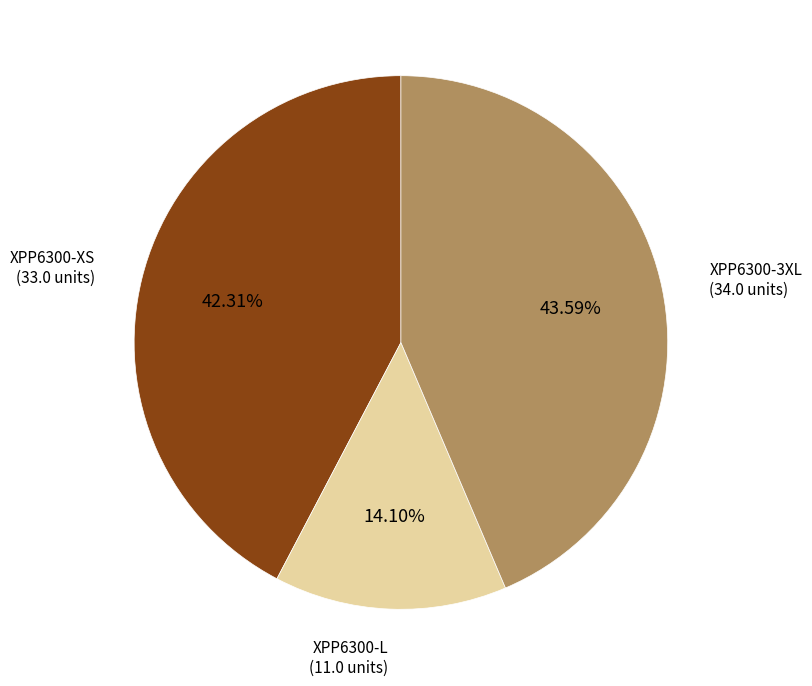

Is there a majority slice in this chart?

No